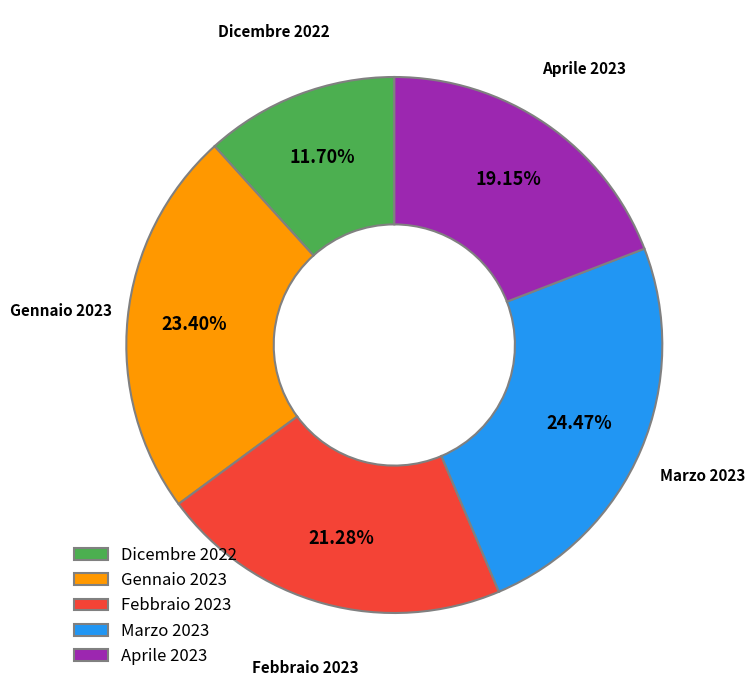

Between Marzo 2023 and Dicembre 2022, which is larger?

Marzo 2023